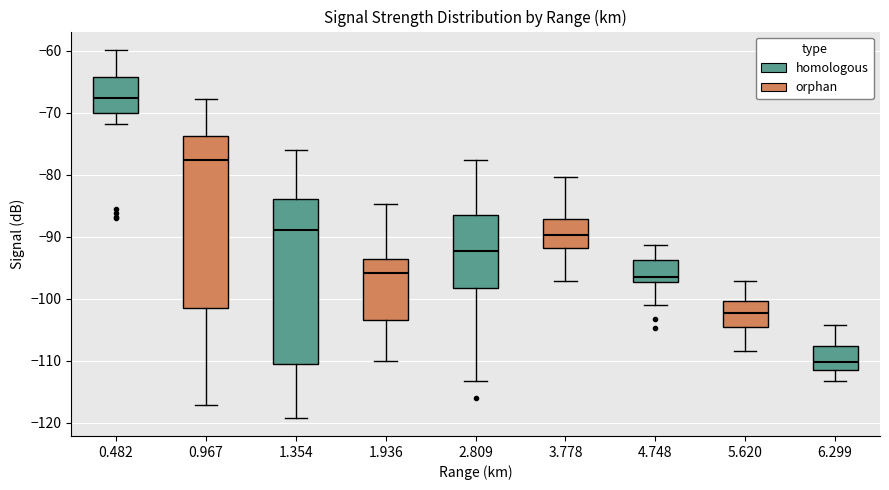

Which box's median line is the lowest?

6.299